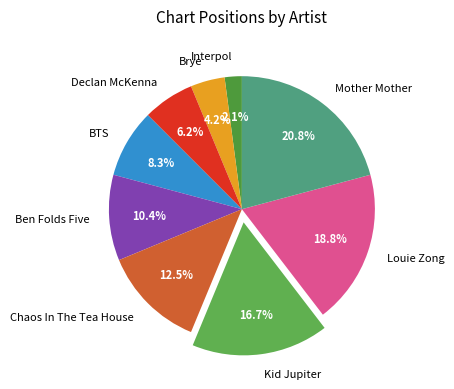

Is there a majority slice in this chart?

No